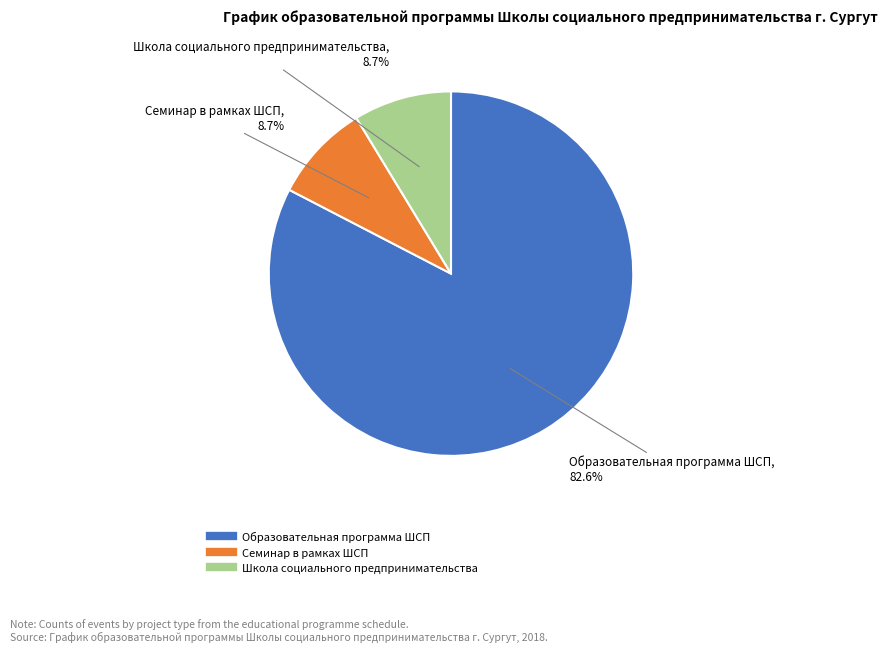

Which slice is the largest?

Образовательная программа ШСП